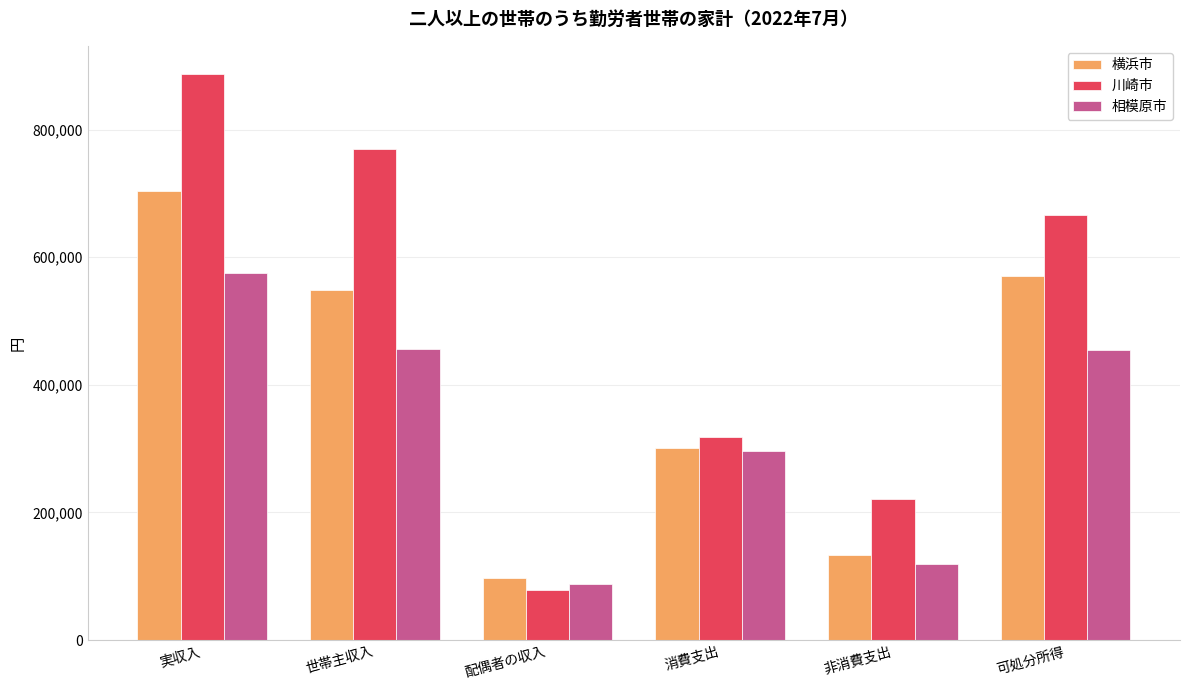

What is the label of the 4th bar from the left?

消費支出